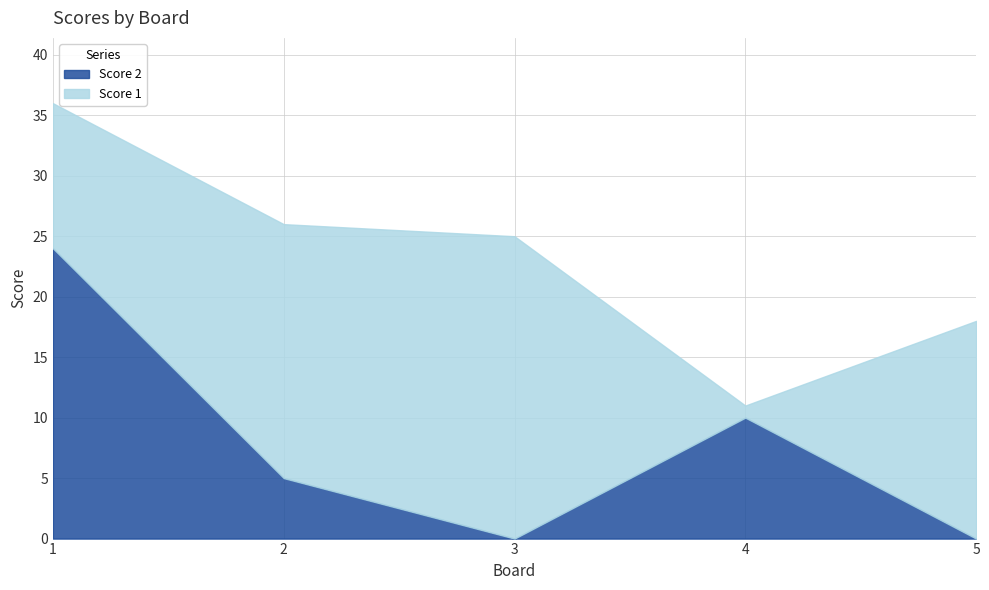

Rank the categories by Score 1 value from lowest to highest.

4, 1, 5, 2, 3